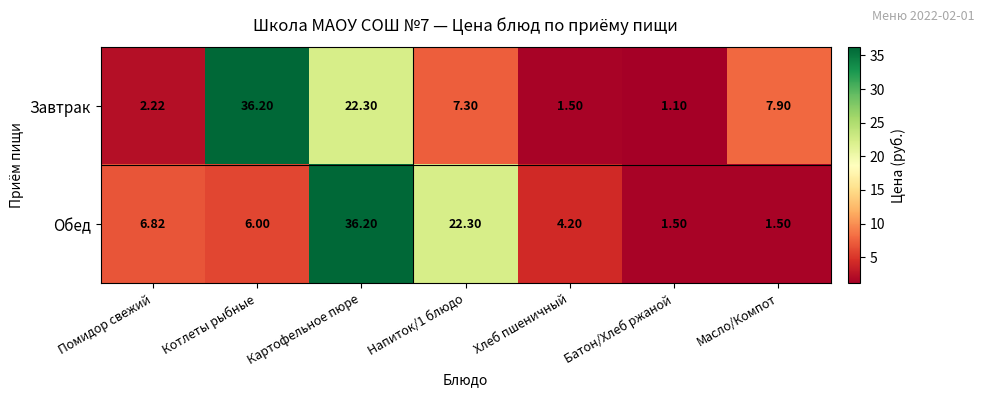

At which label does Обед first exceed 6?

Помидор свежий